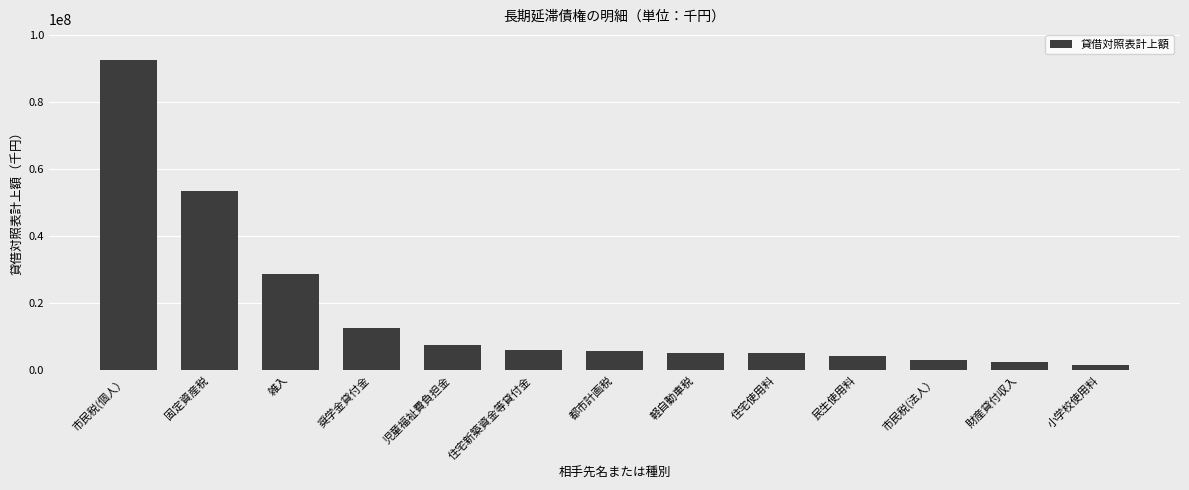

True or false: the data shows 28673107 at 雑入.

True